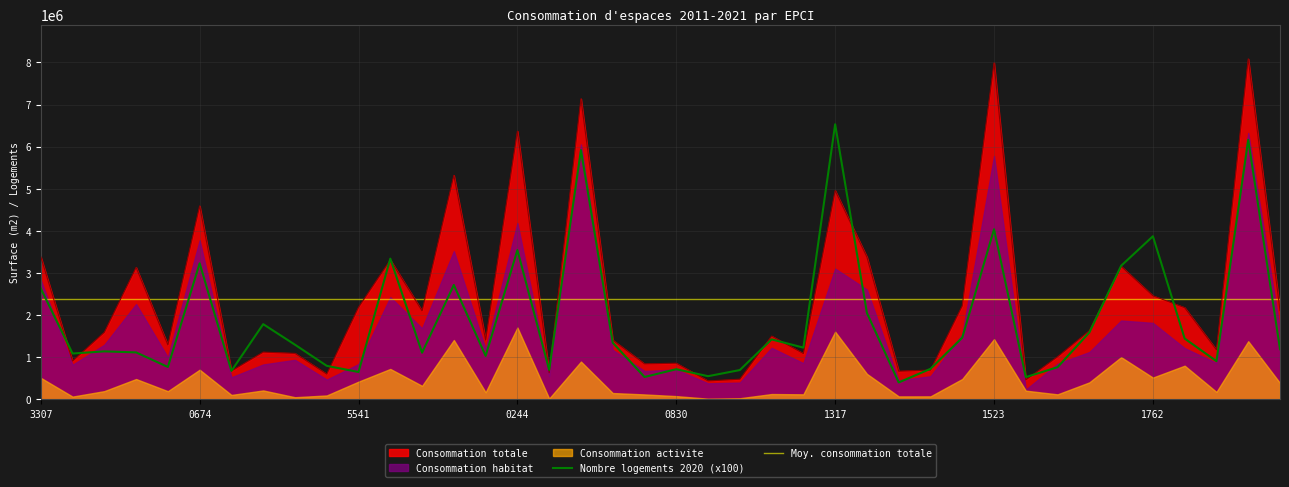

At how many categories does at least one series exceed 3263407?

11